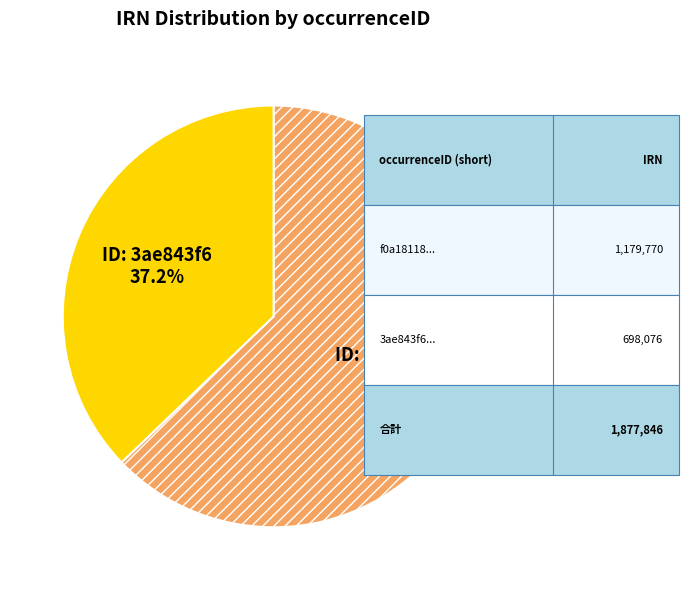

Is there a majority slice in this chart?

Yes